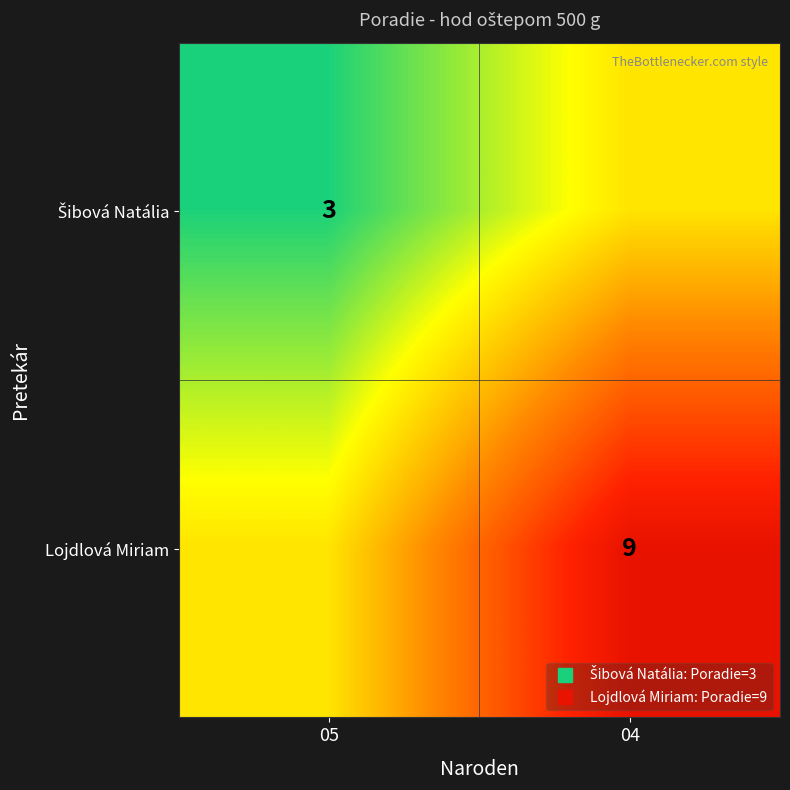

What value does the Šibová Natália series have at 04?

5